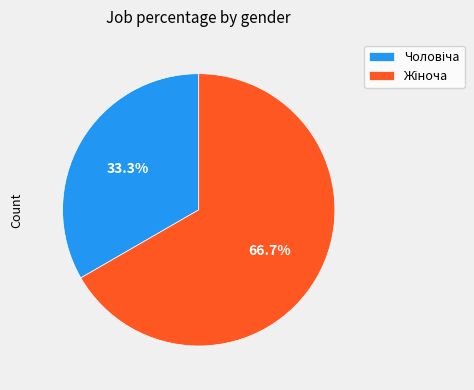

Is there any slice that represents more than half of the pie?

Yes